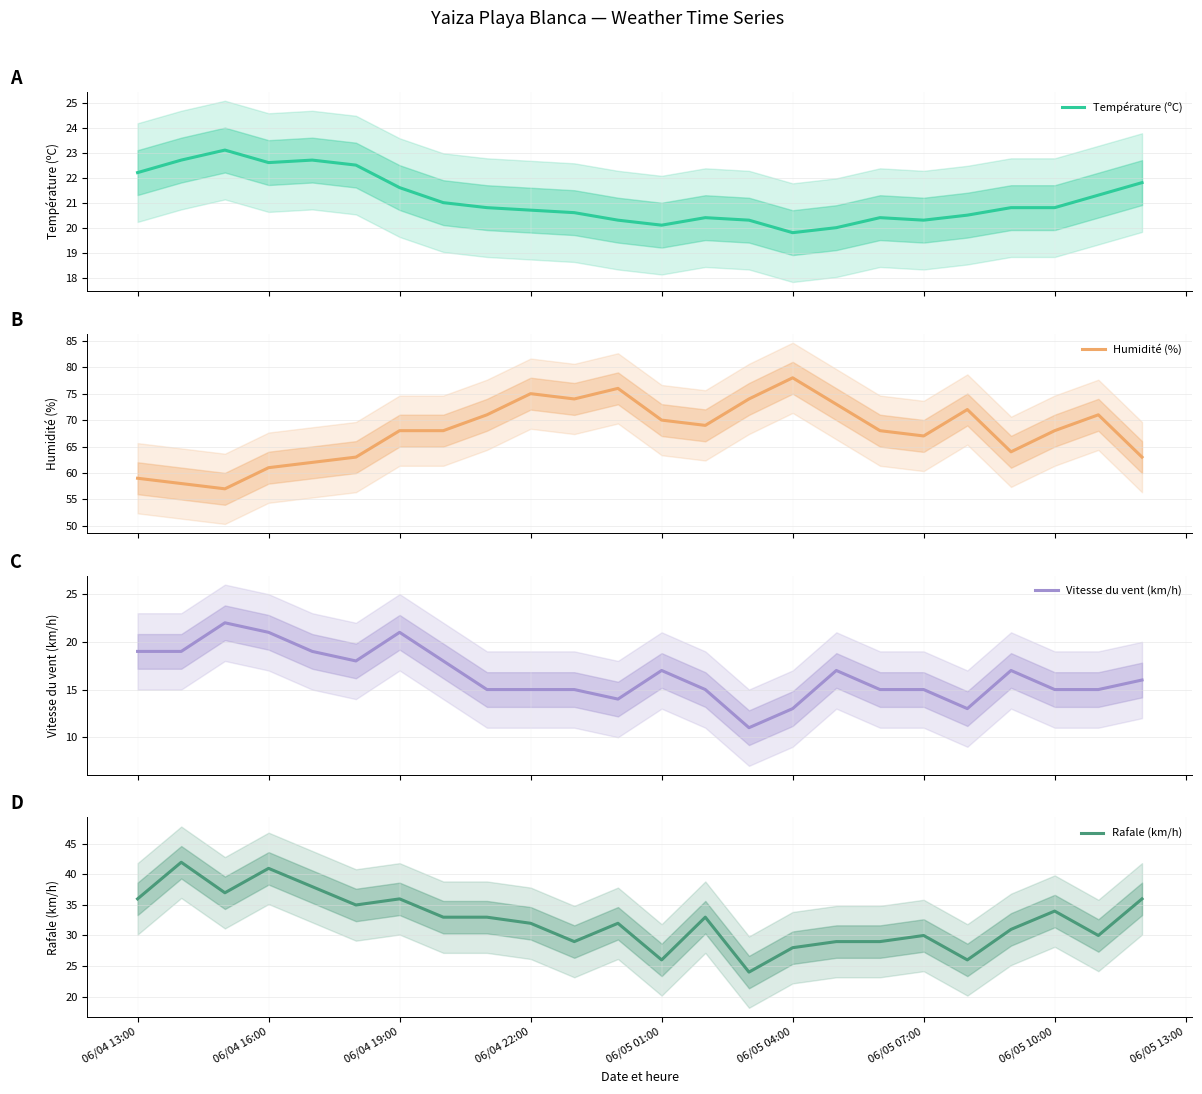

The Rafale (km/h) series shows 38 at 06/05 01:00. True or false?

False